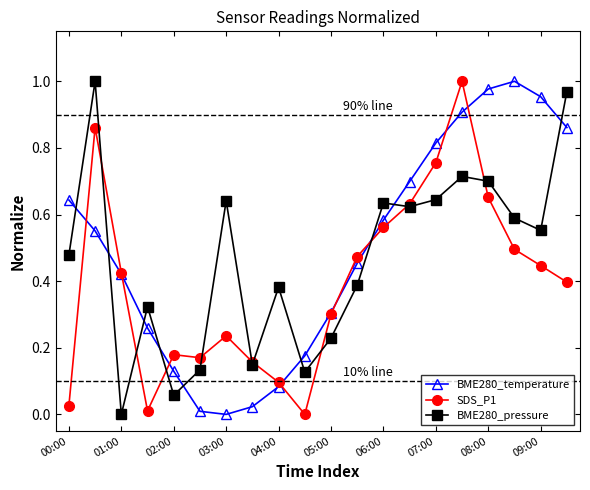

True or false: SDS_P1 has more than 0 points higher than both neighbors.

True